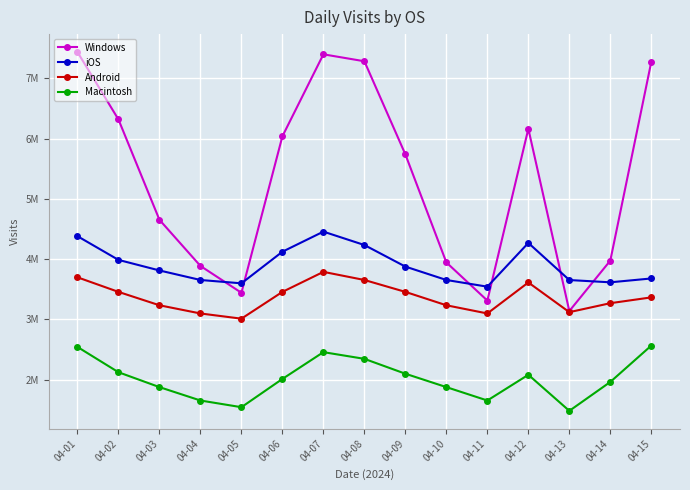

True or false: Macintosh and Windows cross at least once.

False